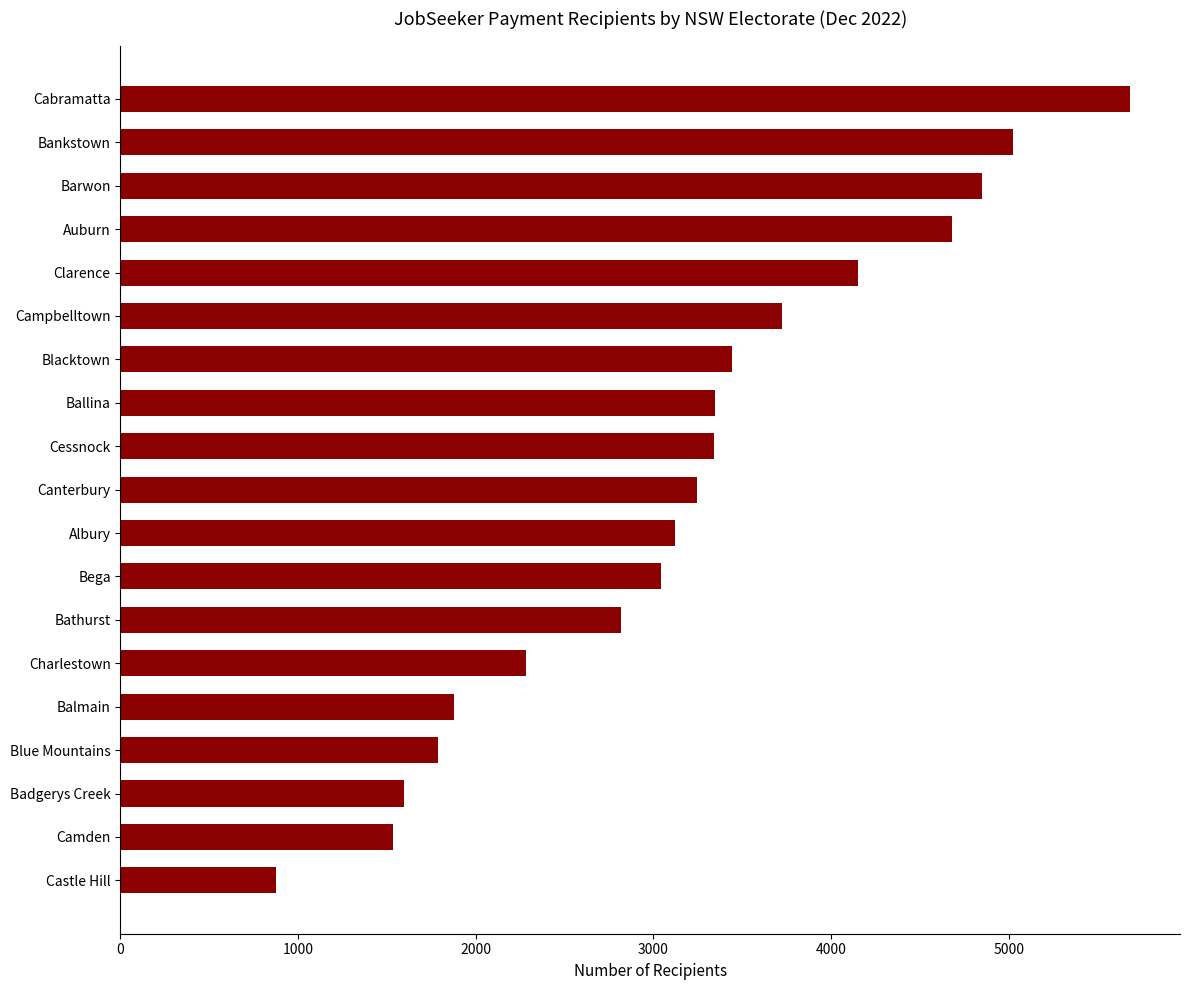

The value at Auburn is 4679.0. True or false?

True